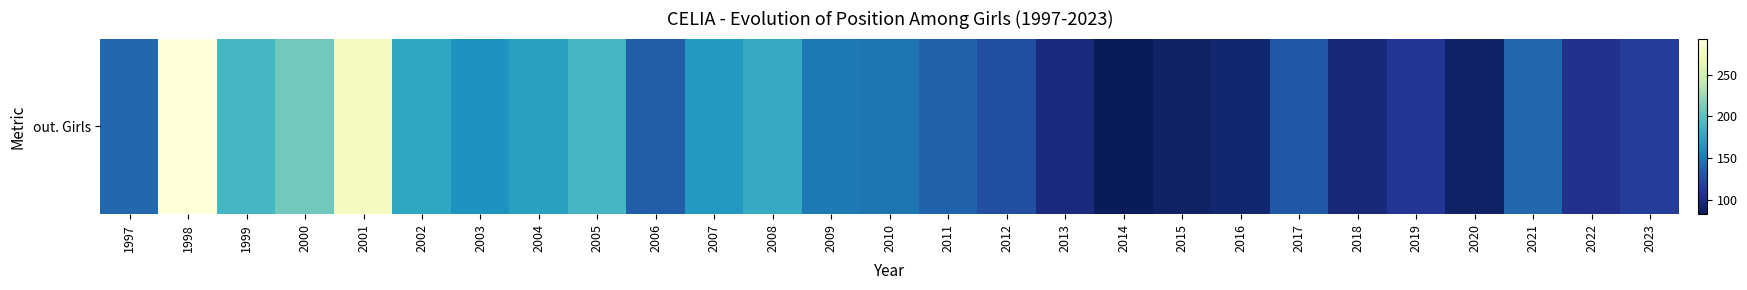

What value does the data have at 2016?

94